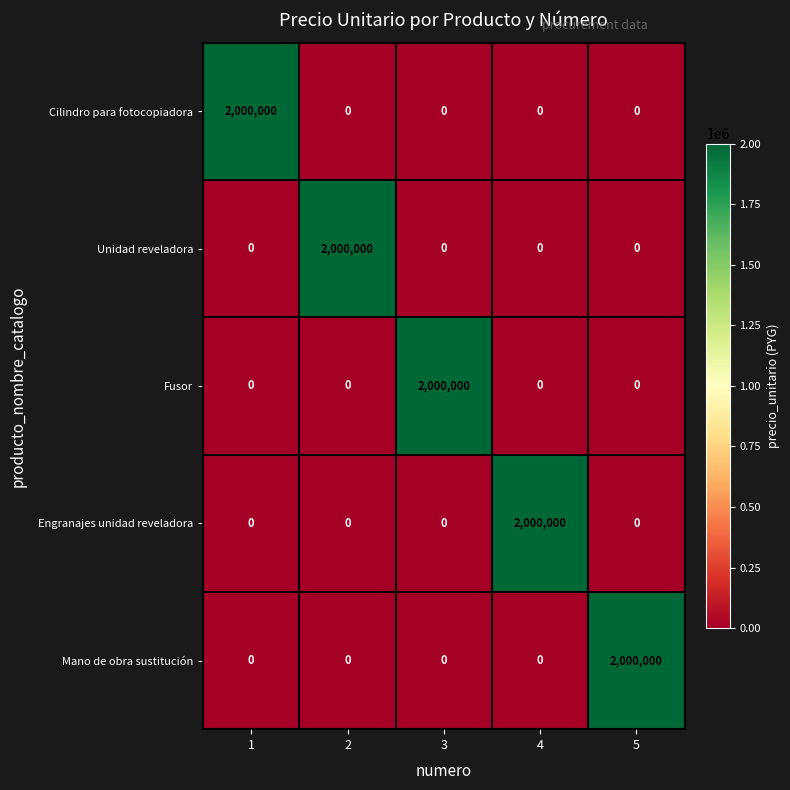

What is the difference between the Fusor values at 5 and 3?

2000000